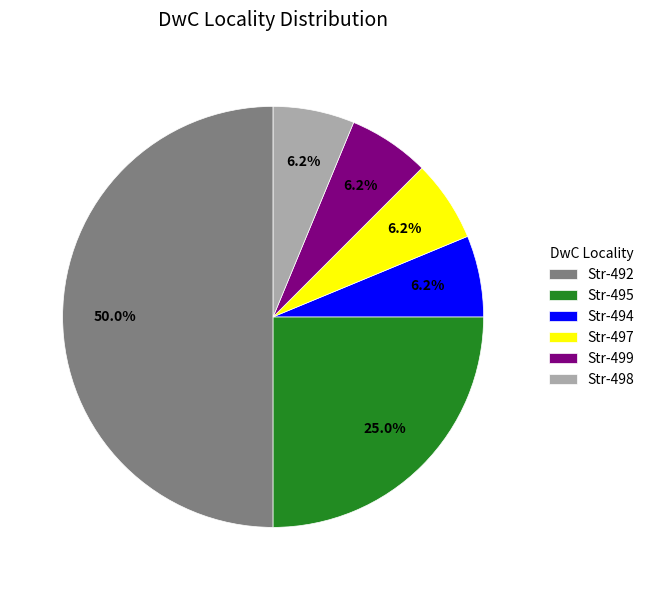

How many segments does this pie chart have?

6